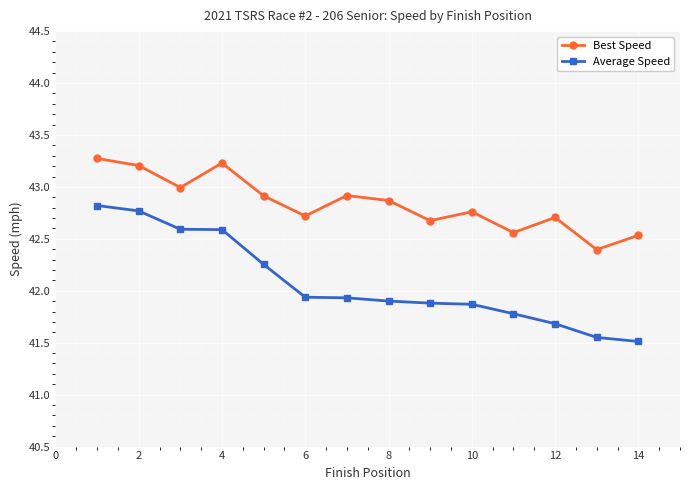

What is the difference between the maximum and minimum values in the Average Speed series?

1.3